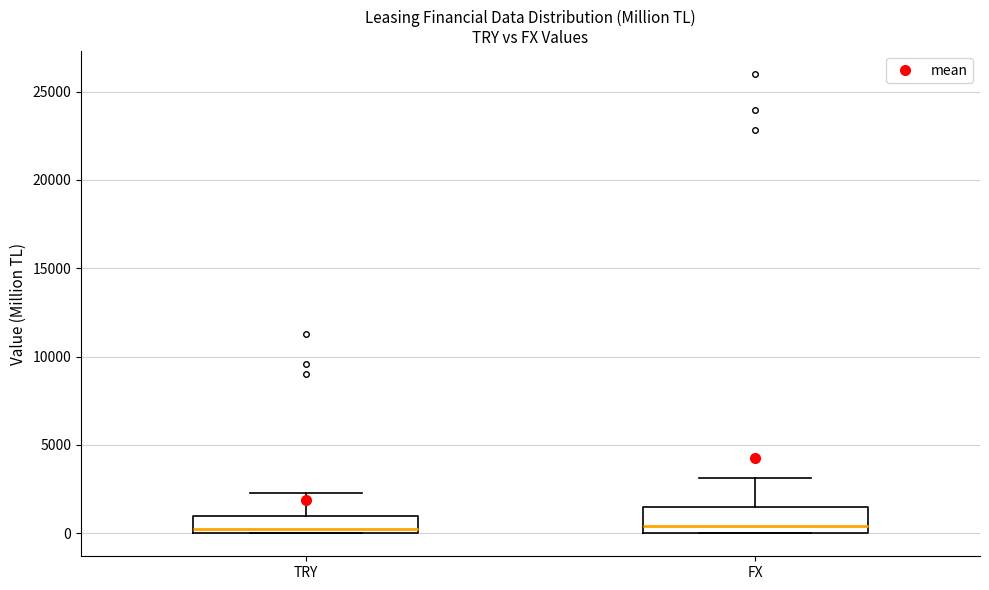

Where does the upper whisker of the box for FX end on the y-axis? The values are not printed on the chart, so give them approximately, as read against the axis.

3000